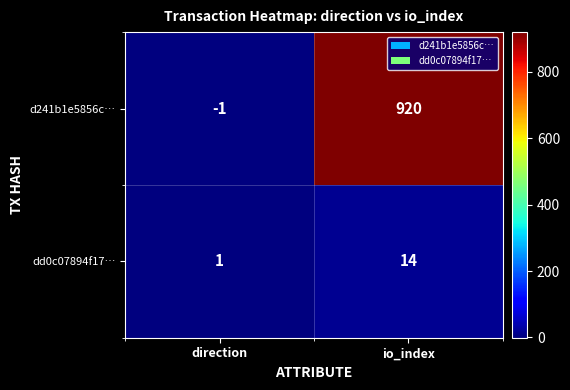

Reading right to left, transcribe all the data shown in this chart.

d241b1e5856c…: io_index=920	direction=-1
dd0c07894f17…: io_index=14	direction=1